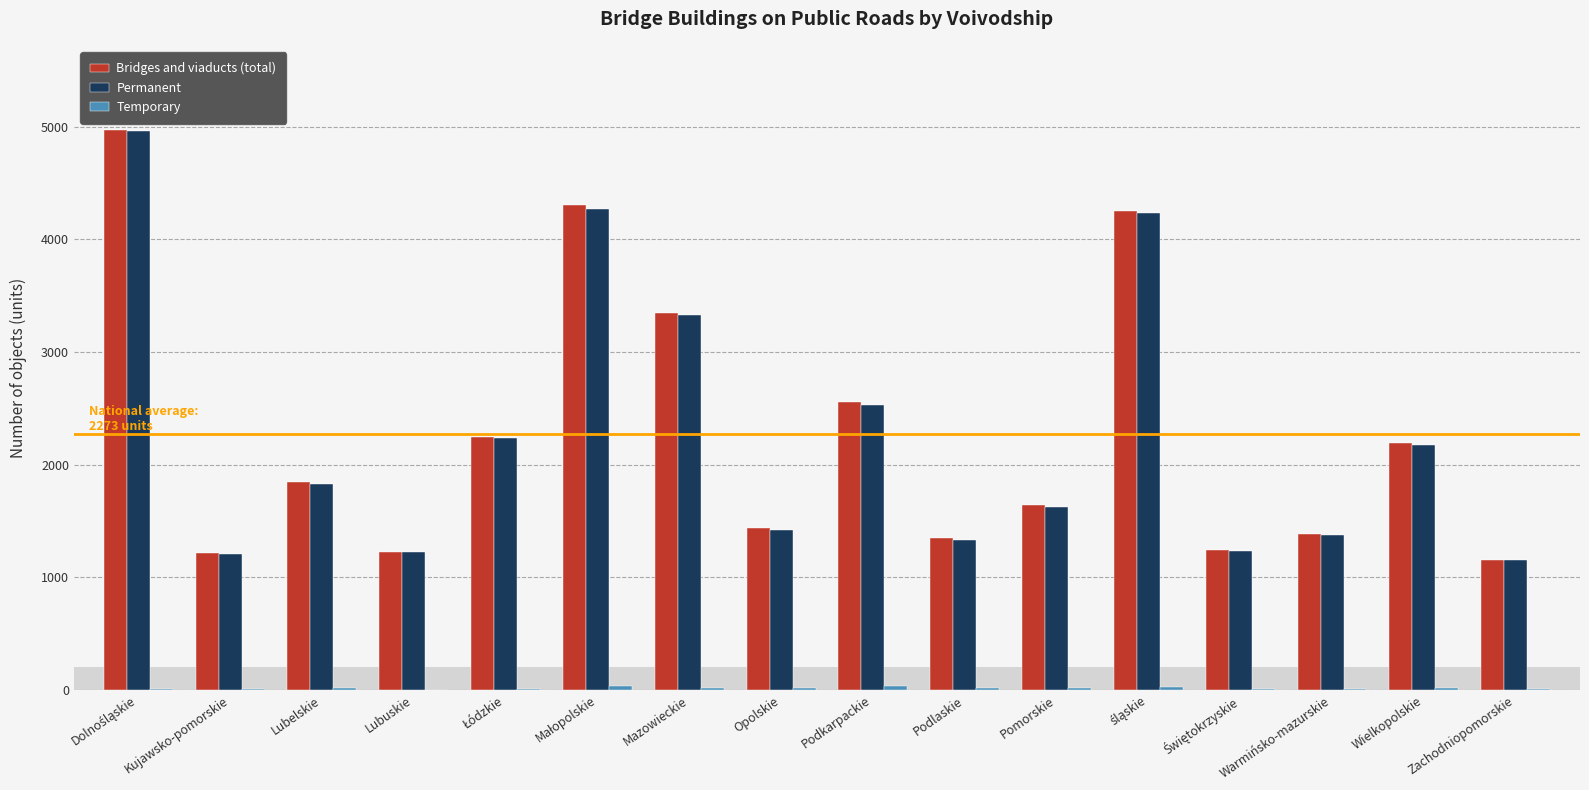

Where is Bridges and viaducts (total) nearest to the value 3063?

Mazowieckie